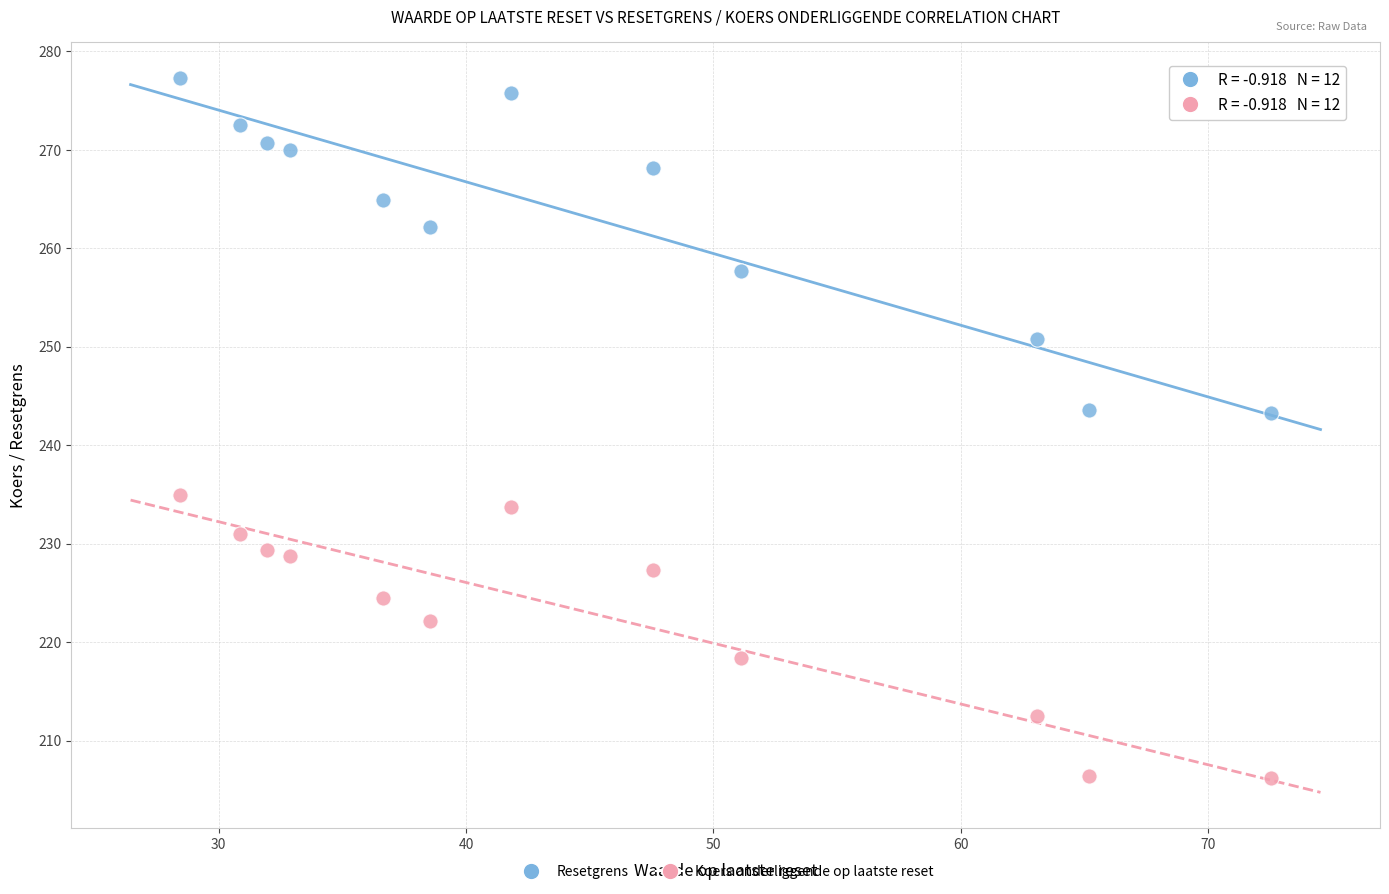

Which series reaches the minimum Y coordinate?

Koers onderliggende op laatste reset